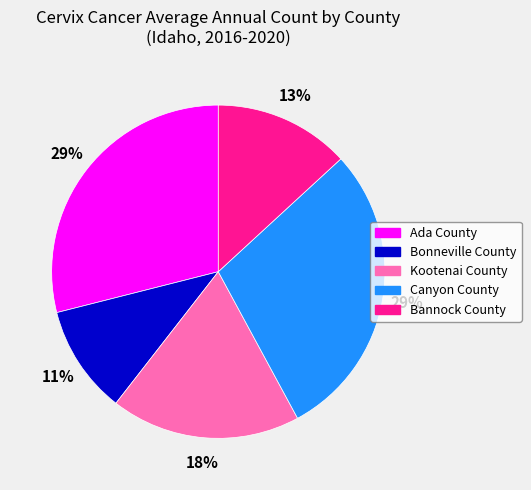

To the nearest percent, what is the difference between the Bannock County and Canyon County slice percentages?

16%